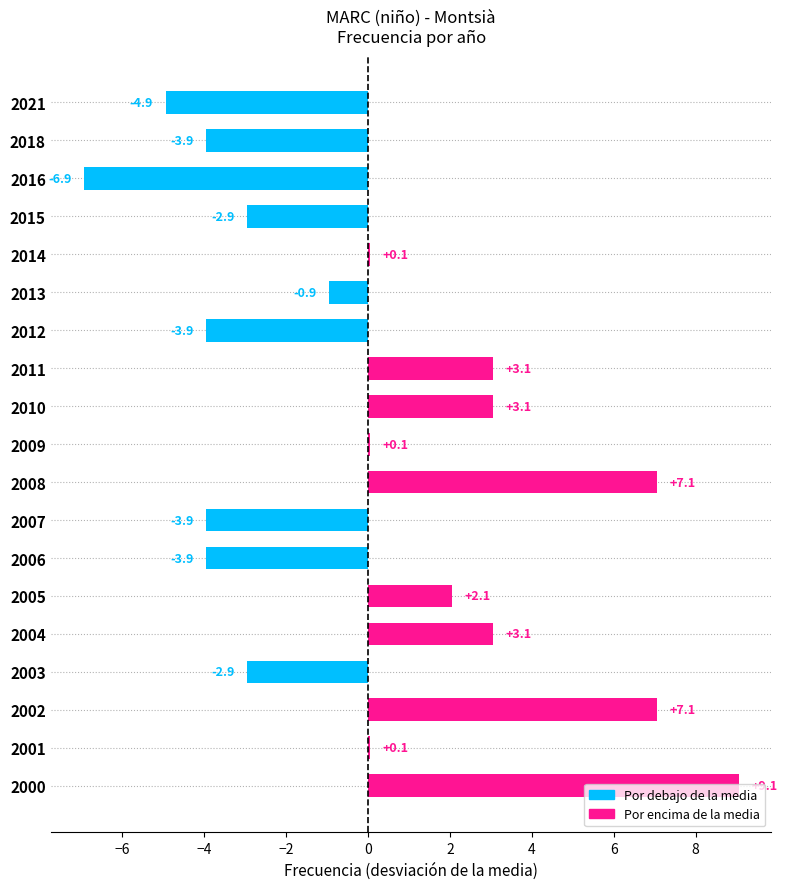

What is the approximate value at 2013?

-0.9